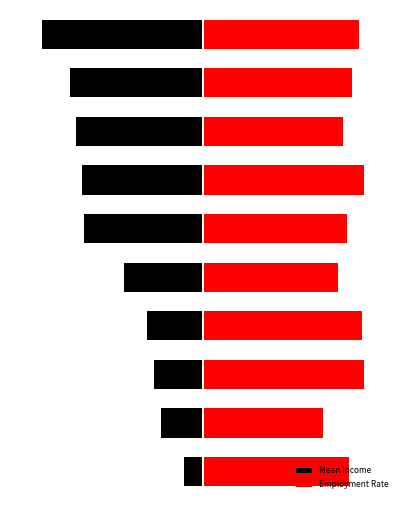

Is the value of Employment Rate at 5 greater than the value of Mean Income at 5?

Yes